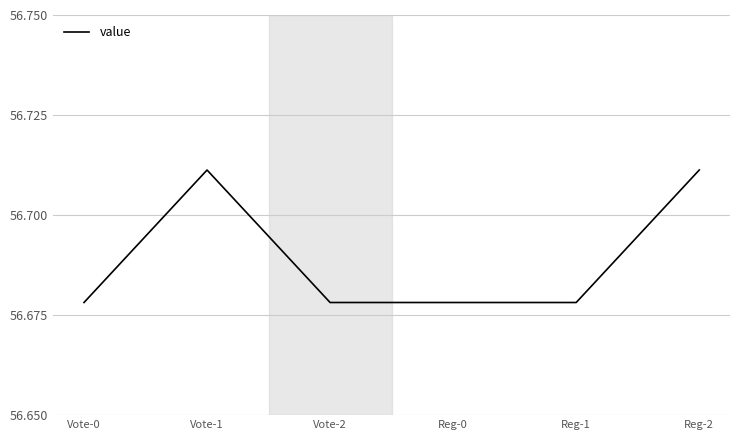

Which has a higher value, Reg-2 or Vote-2?

Reg-2